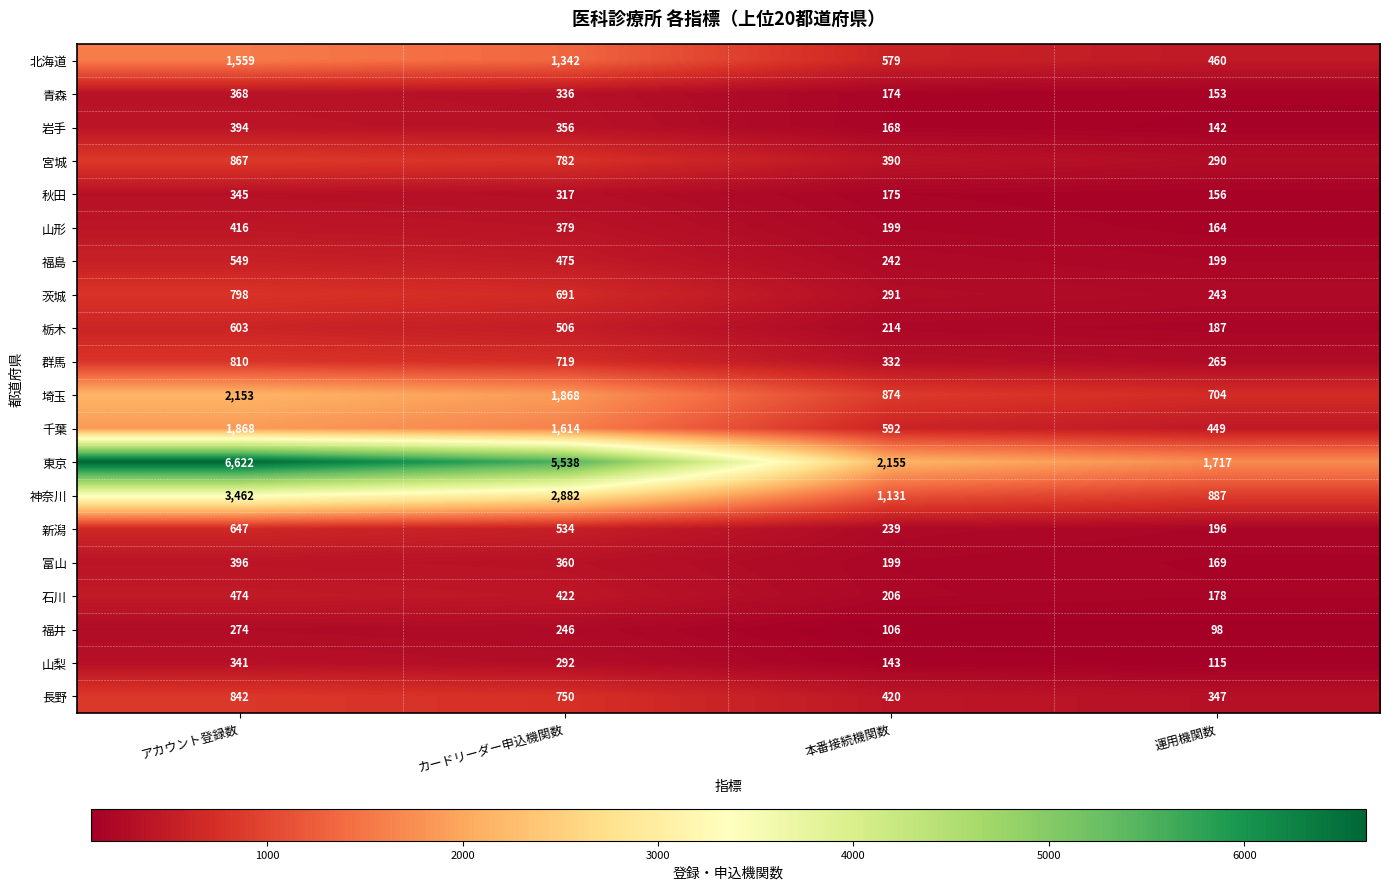

Is it true that 福島 equals 549 at アカウント登録数?

True